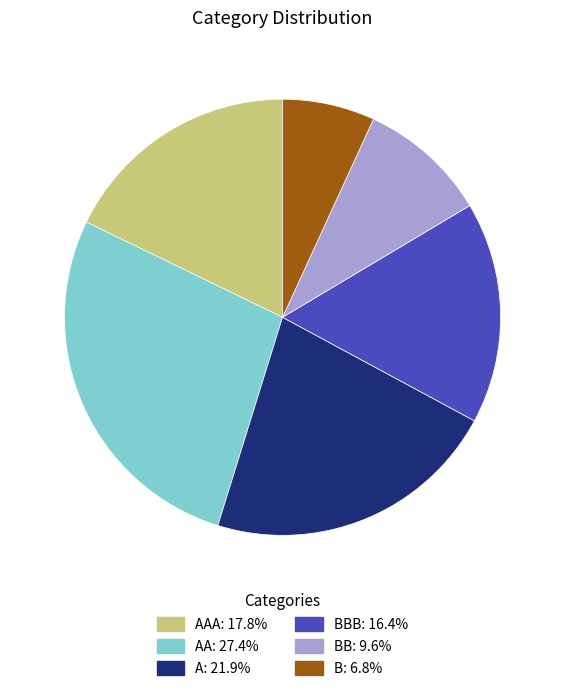

Is there a majority slice in this chart?

No